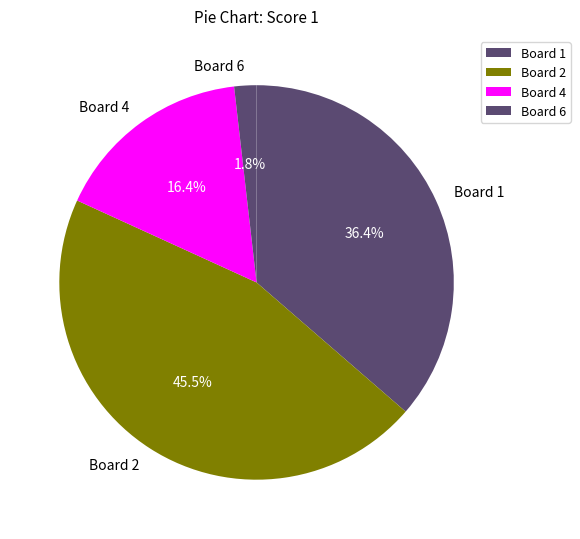

Which has a higher value, Board 4 or Board 6?

Board 4